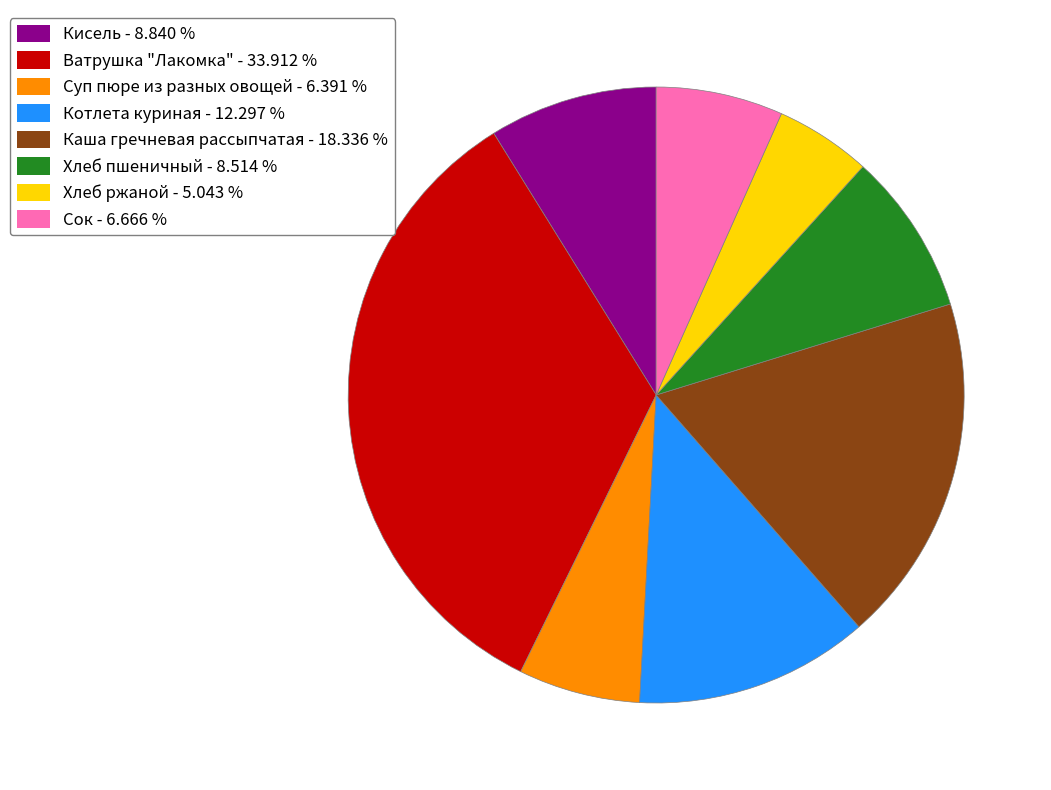

Is the sum of Кисель and Ватрушка "Лакомка" greater than half?

No